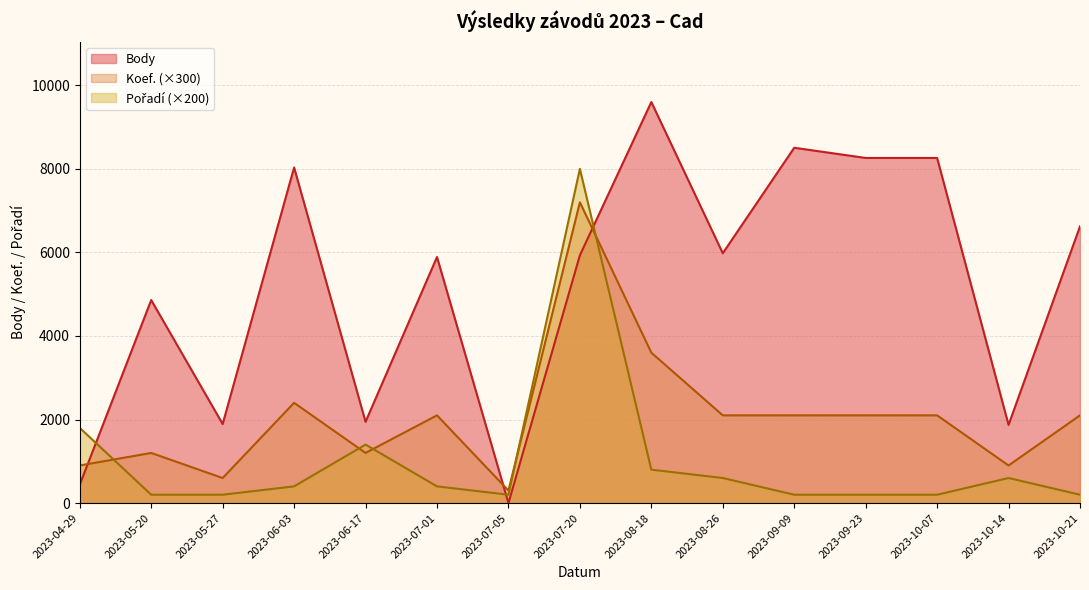

True or false: Body has a value of 1872 at 2023-10-14.

True